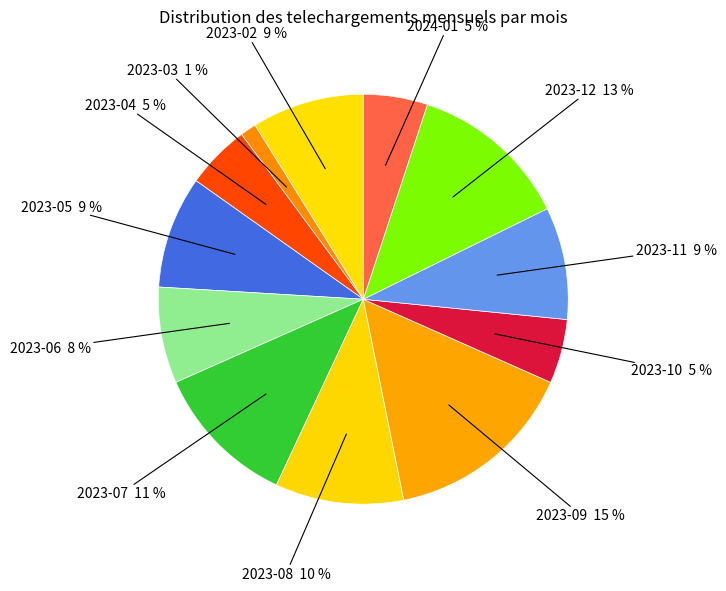

How many segments does this pie chart have?

12